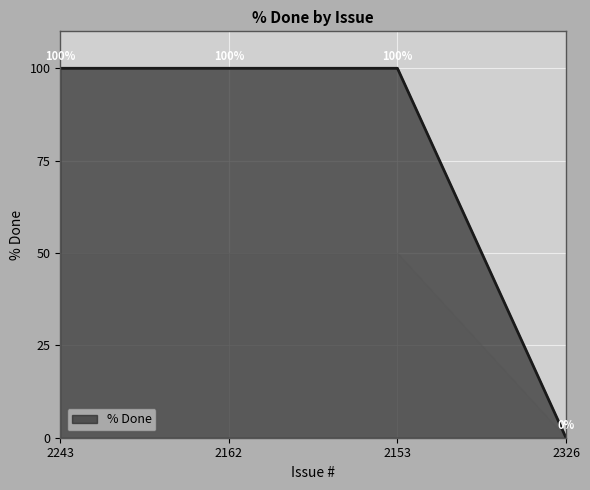

What is the difference between the maximum and minimum values?

100